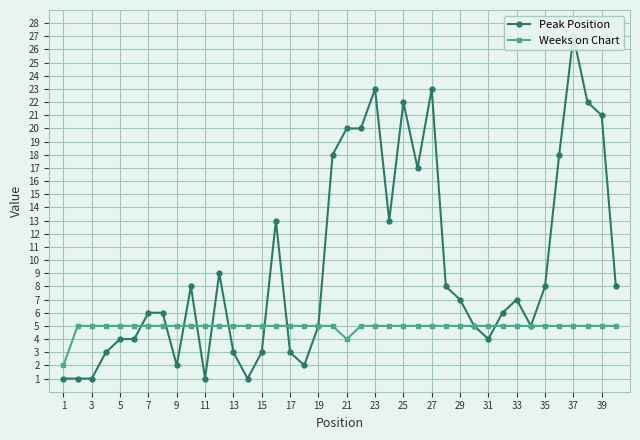

Rank the series by their maximum value, from highest to lowest.

Peak Position, Weeks on Chart